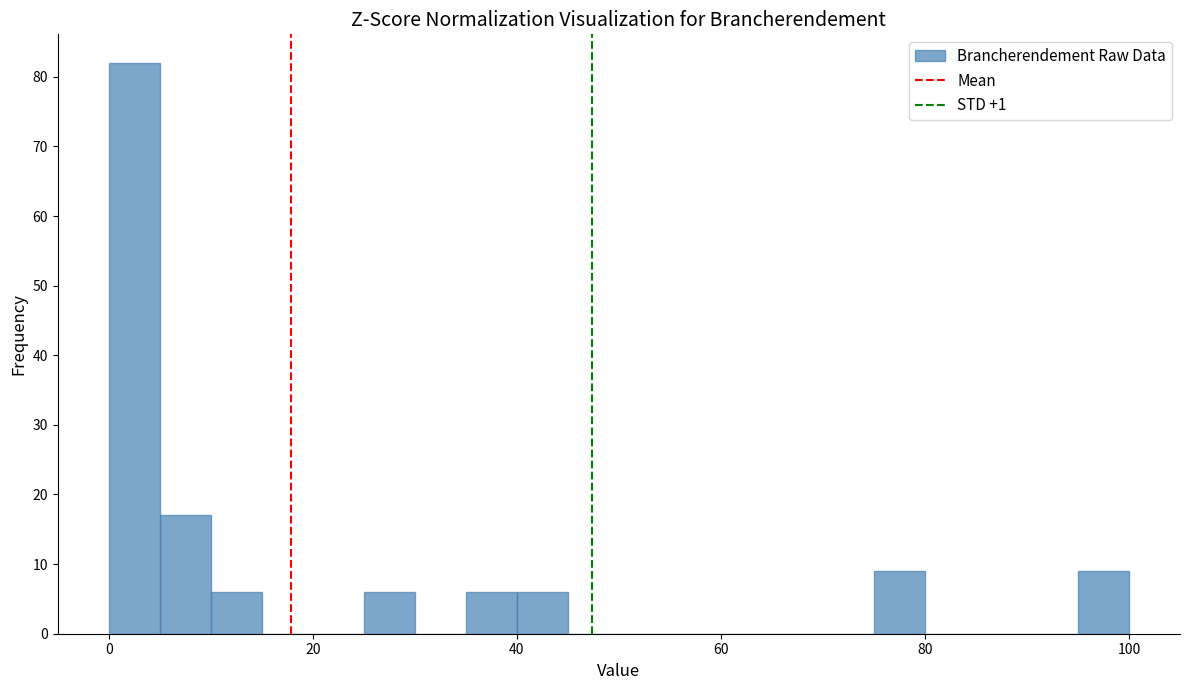

Read against the x-axis, roughly where is the centre of the tallest bar?

2